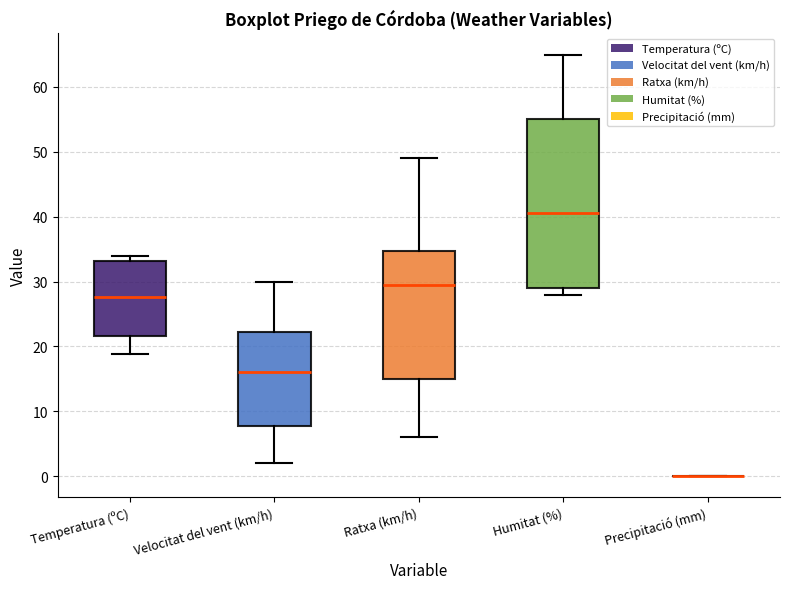

Reading left to right, read every box against the y-axis: the position of its median line, the range the box covers, and the ends of its whiskers. The values are not printed on the chart, so give them approximately, as read against the axis.

Temperatura (ºC): median 28, box 22 to 33, whiskers 19 to 34
Velocitat del vent (km/h): median 16, box 8 to 22, whiskers 2 to 30
Ratxa (km/h): median 30, box 15 to 35, whiskers 6 to 49
Humitat (%): median 41, box 29 to 55, whiskers 28 to 65
Precipitació (mm): box collapsed to a line at 0, whiskers 0 to 0